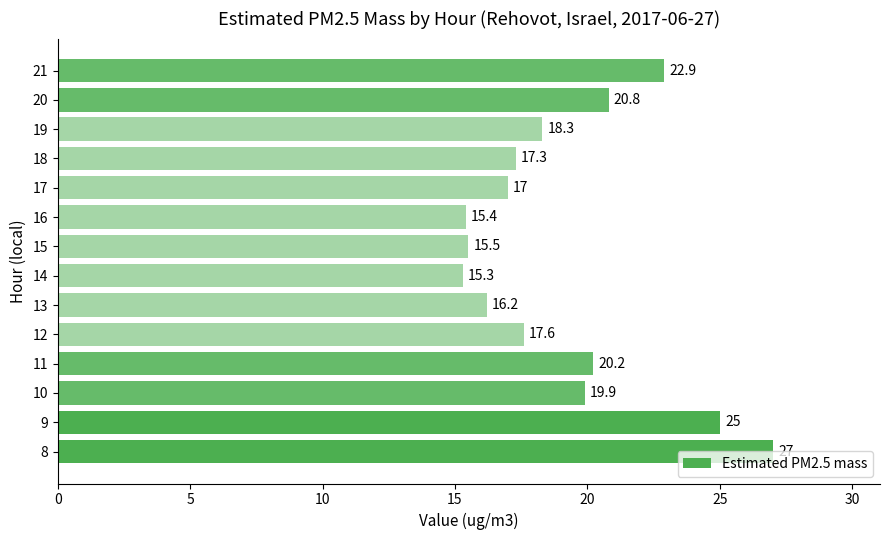

Rank the categories by value from lowest to highest.

14, 16, 15, 13, 17, 18, 12, 19, 10, 11, 20, 21, 9, 8